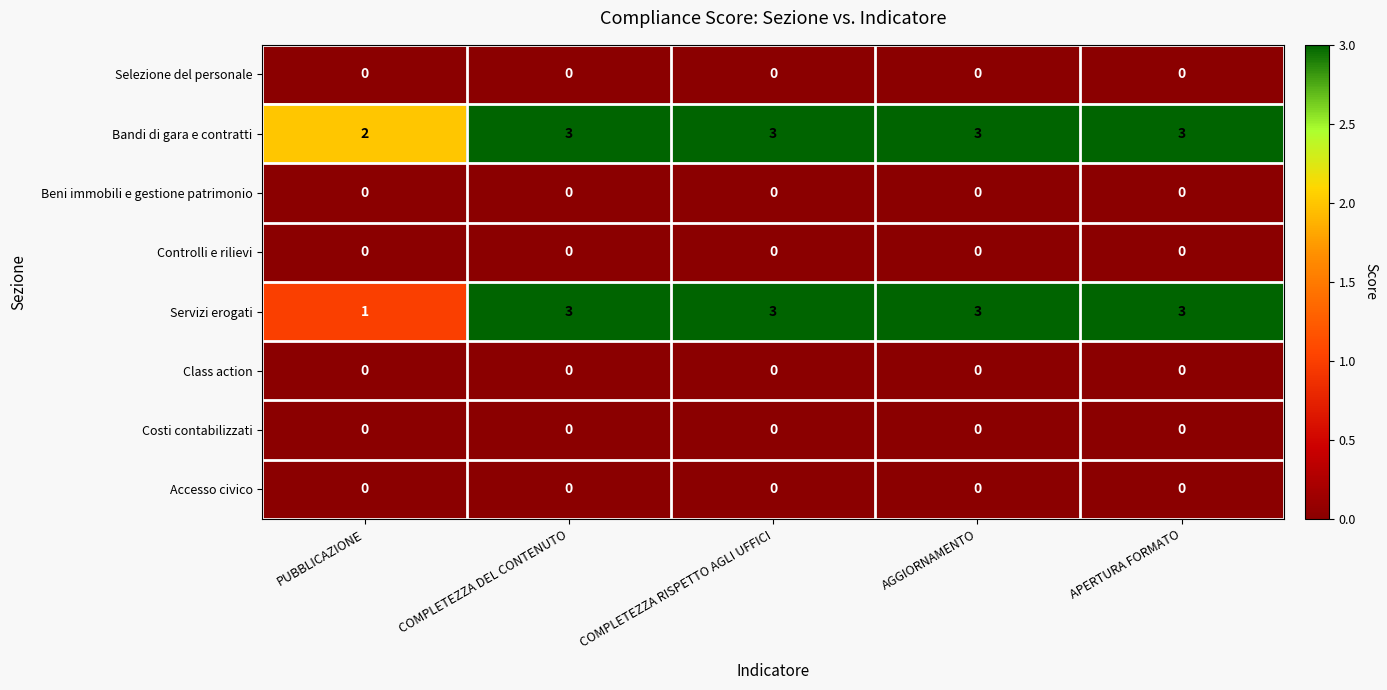

Which series has the largest range (max minus min)?

Servizi erogati